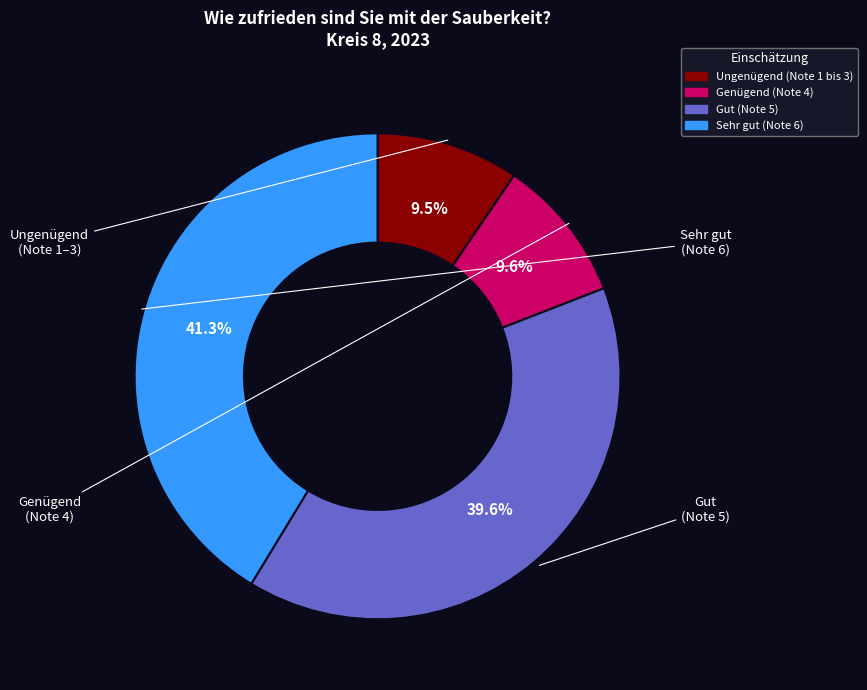

What is the ratio of the value at Sehr gut (Note 6) to the value at Genügend (Note 4)?

4.3